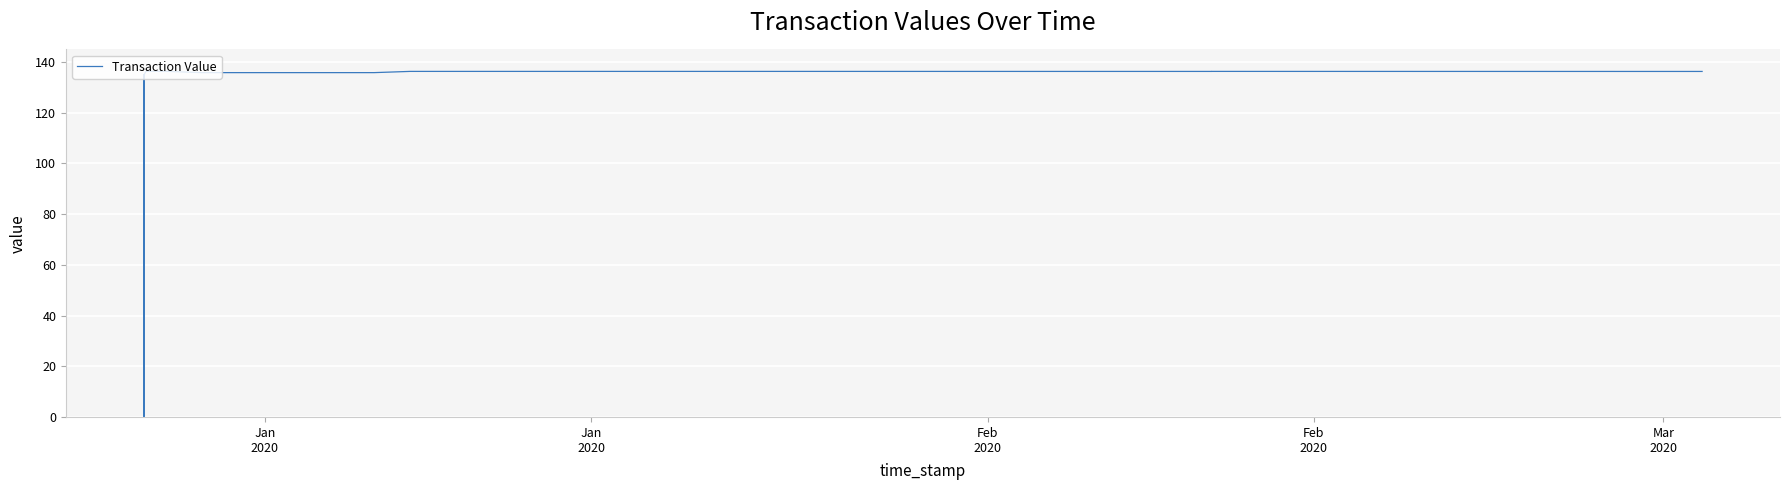

What is the average value?

101.9